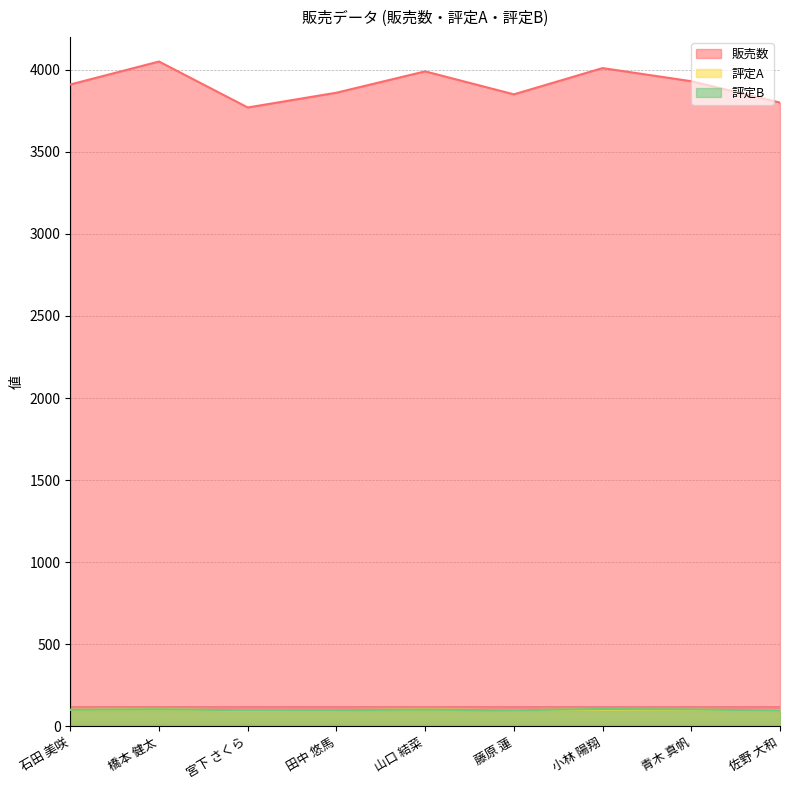

True or false: 販売数 and 評定B intersect in this chart.

False